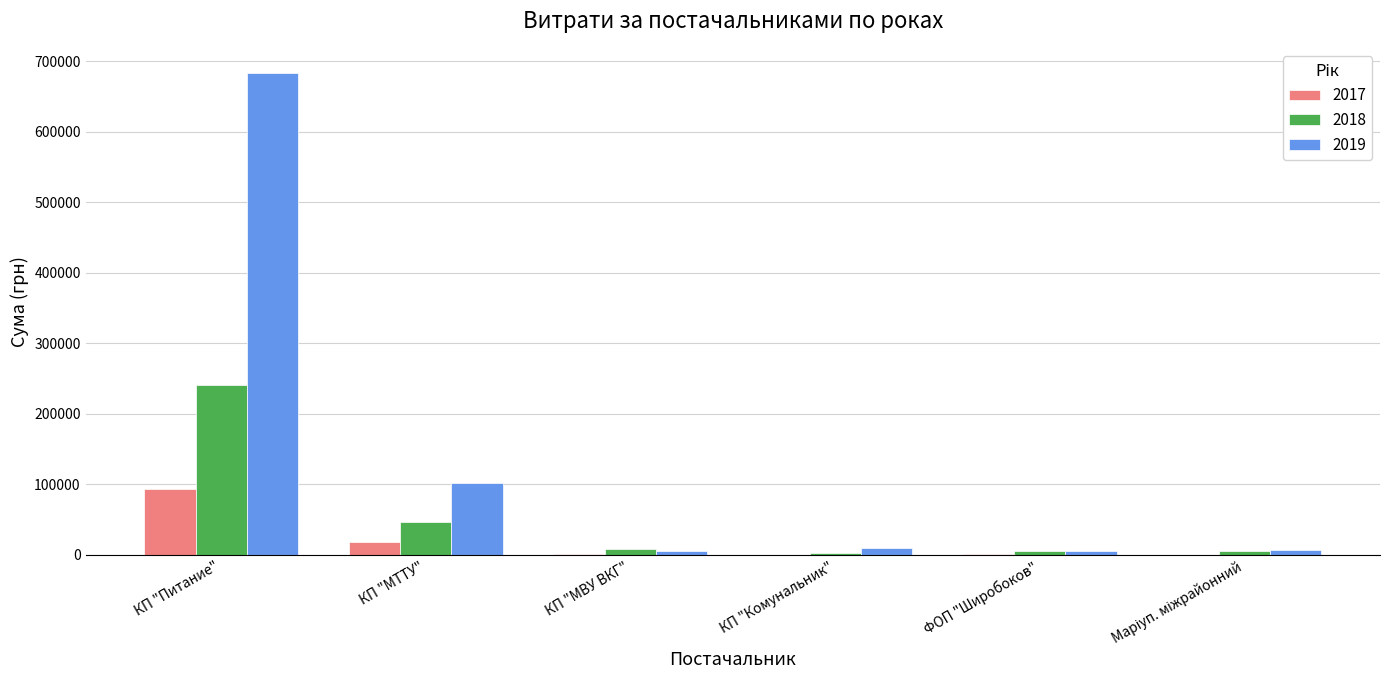

At which category does the chart reach its peak across all series?

КП "Питание"